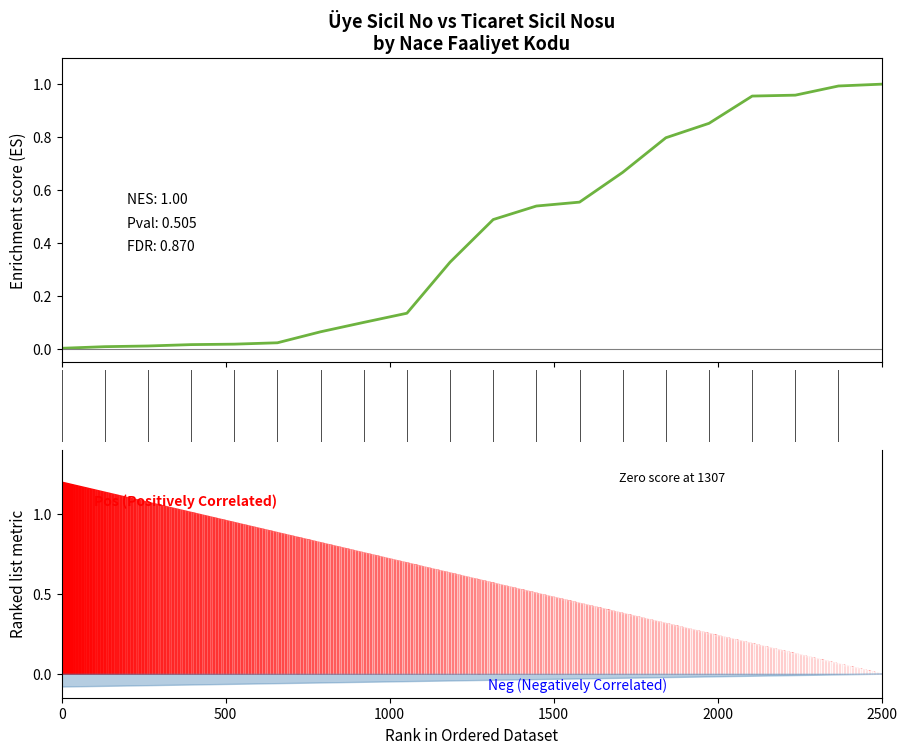

Is the value of Üye Sicil No at 13 greater than the value of Ticaret Sicil Nosu at 18?

Yes